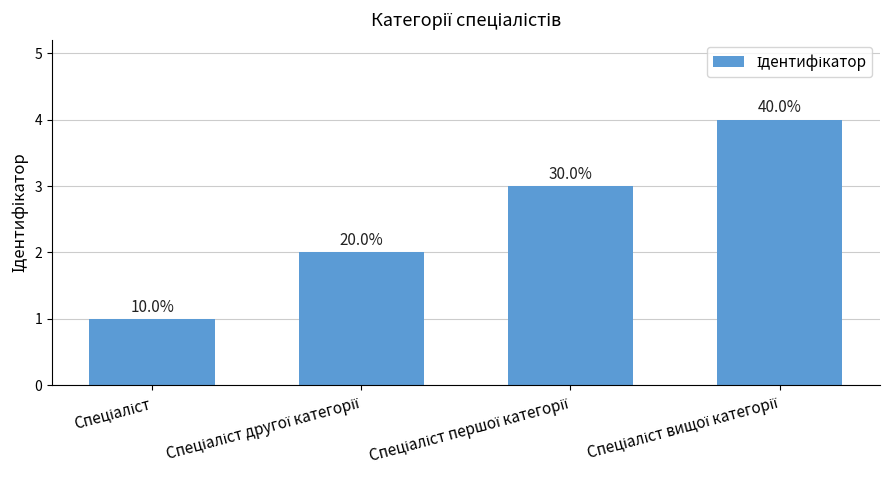

What is the difference between the values at Спеціаліст вищої категорії and Спеціаліст?

3